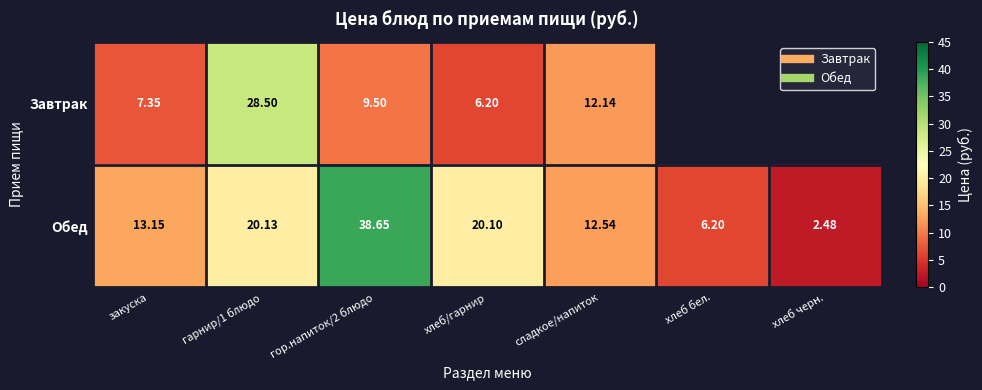

Which series has the widest spread of values?

Обед